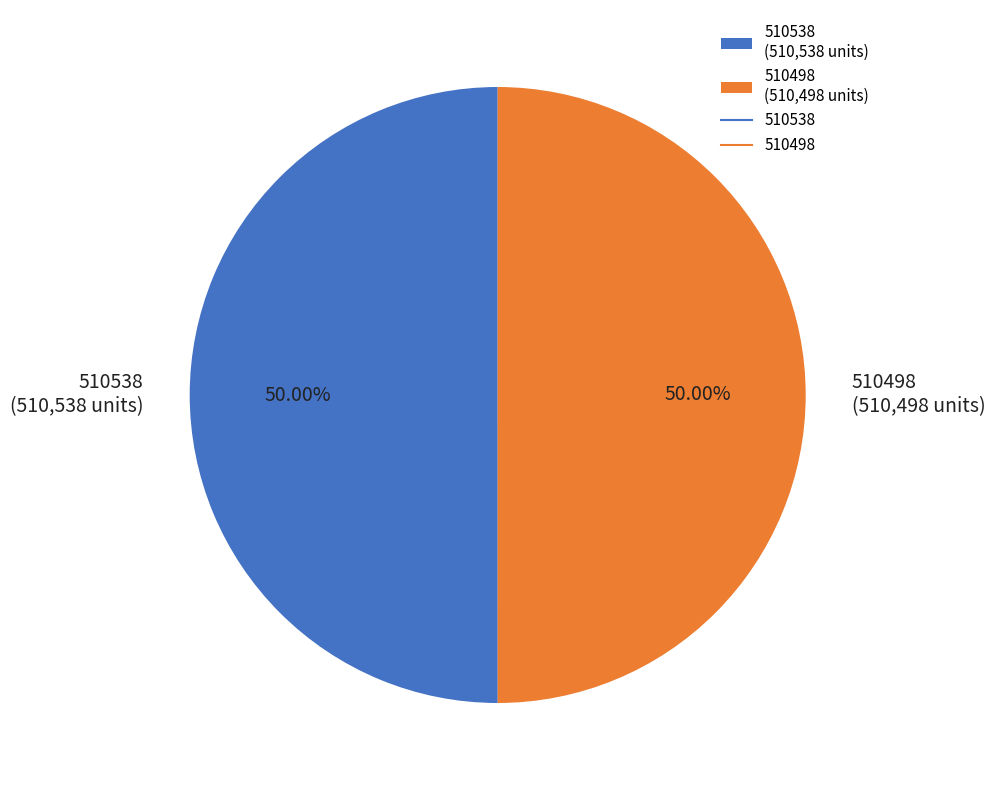

To the nearest percent, what is the combined percentage of 510538 and 510498?

100%